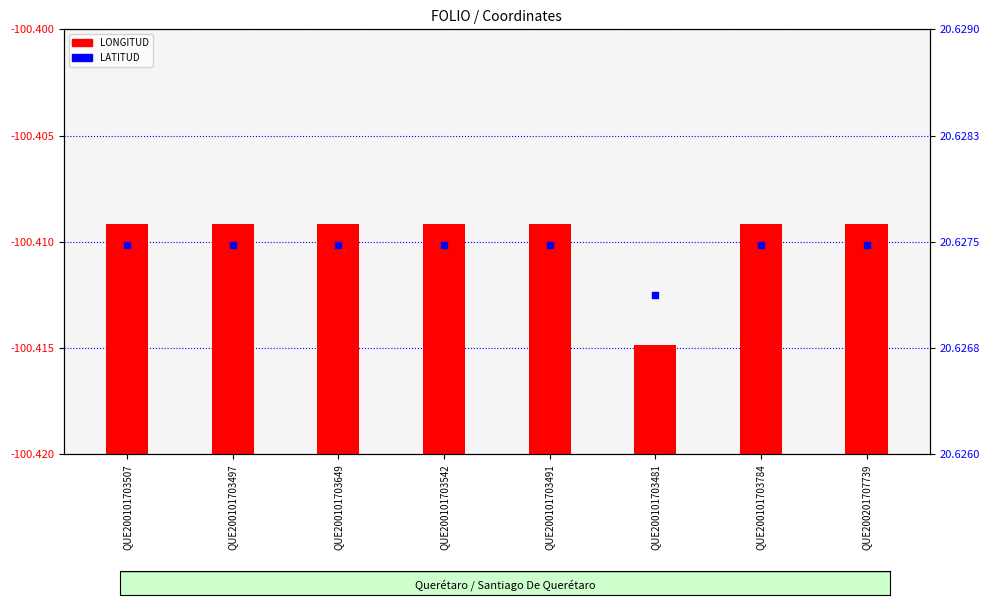

What is the ratio of the value at QUE200101703507 to the value at QUE200101703649?

1.0